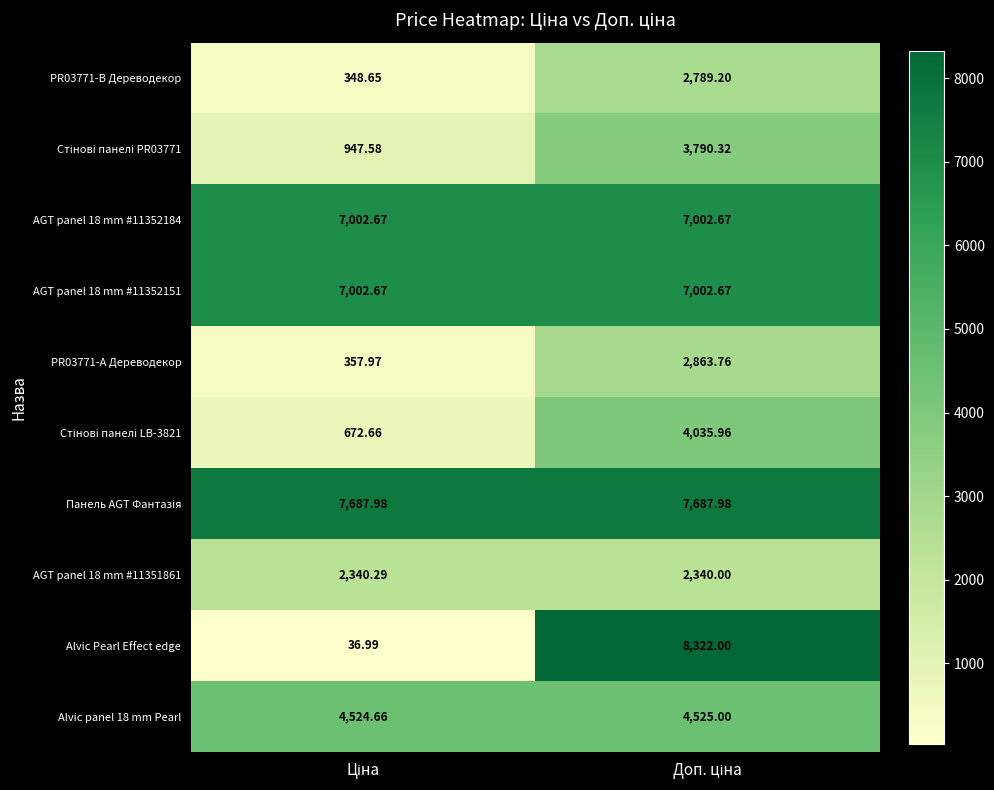

Which series has the widest spread of values?

Alvic Pearl Effect edge